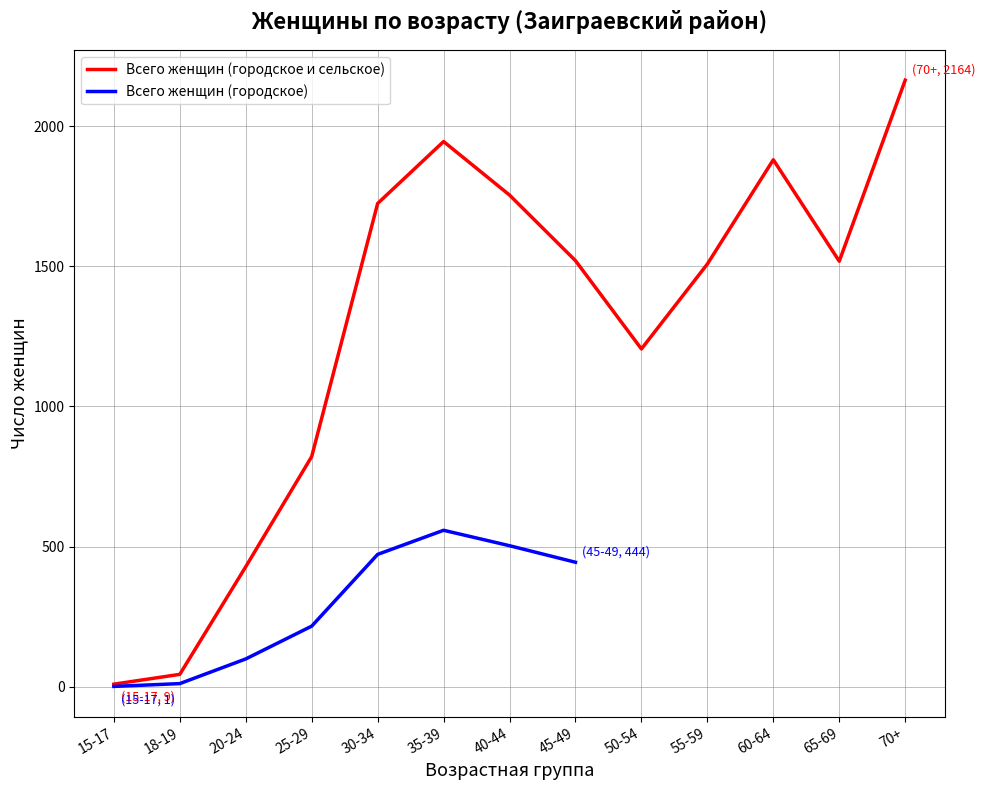

What is the label of the 11th point from the right?

20-24